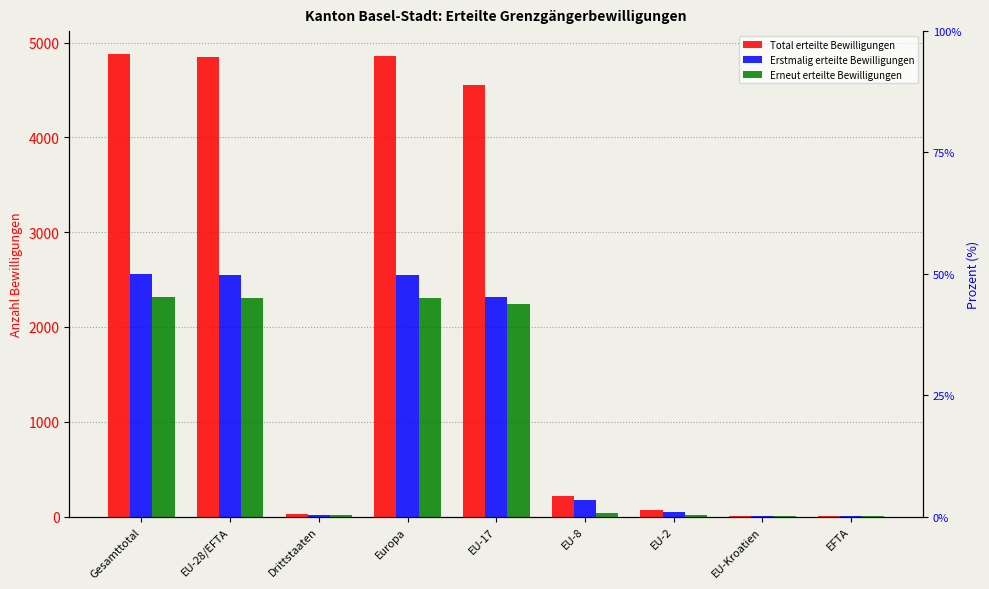

What position from the right is EU-28/EFTA?

8